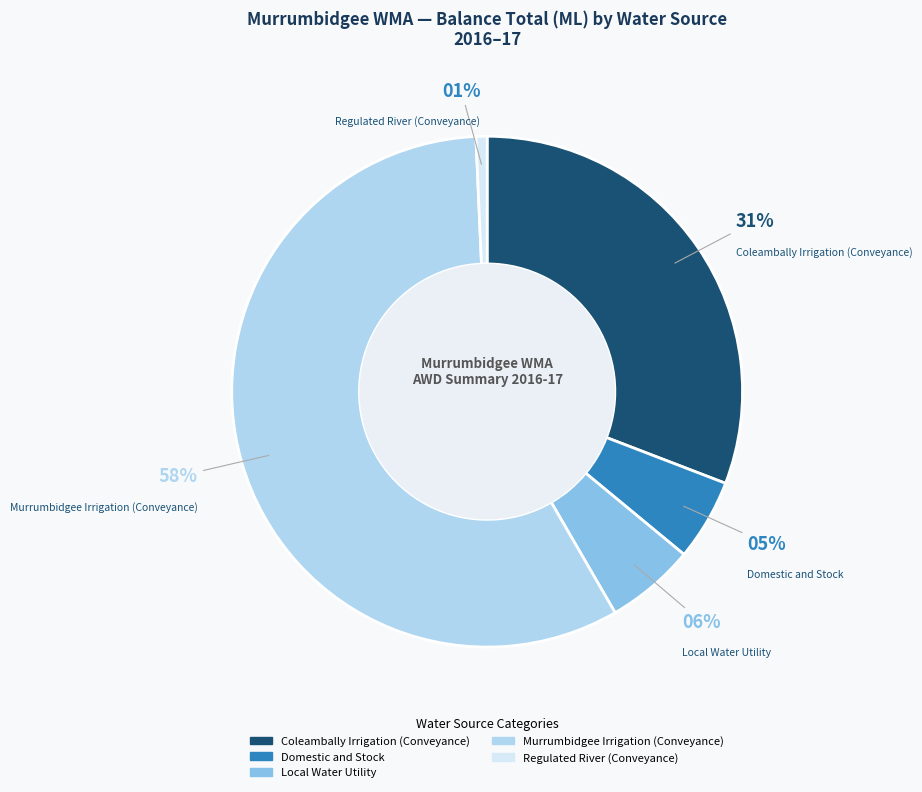

To the nearest percent, what percentage of the pie is Local Water Utility?

6%